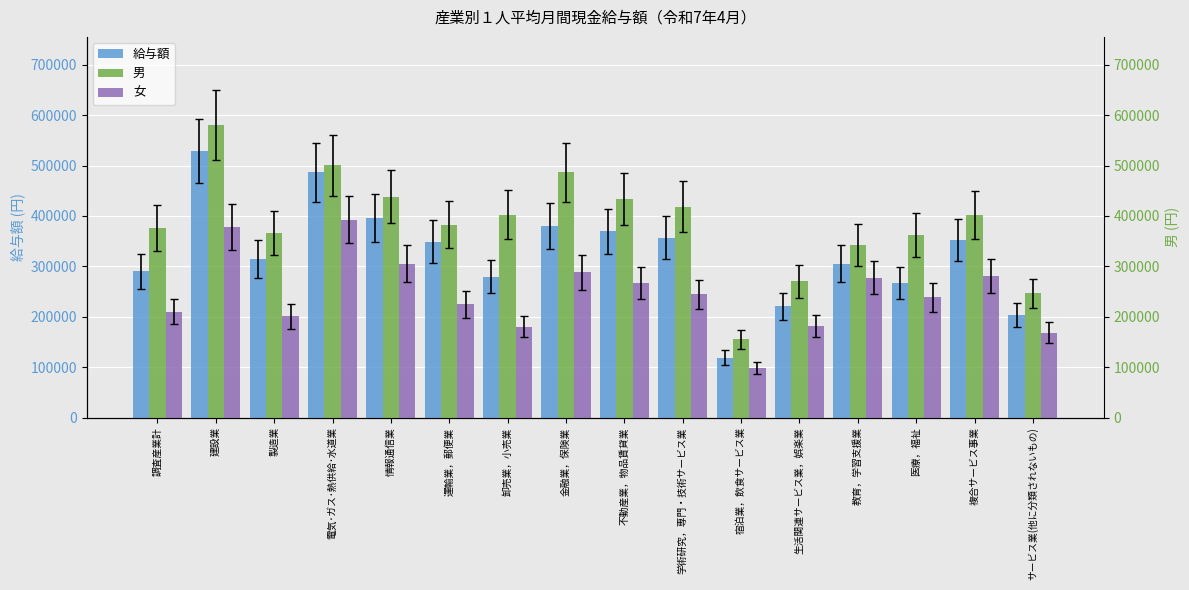

What is the difference between the maximum and minimum values in the 男 series?

425801